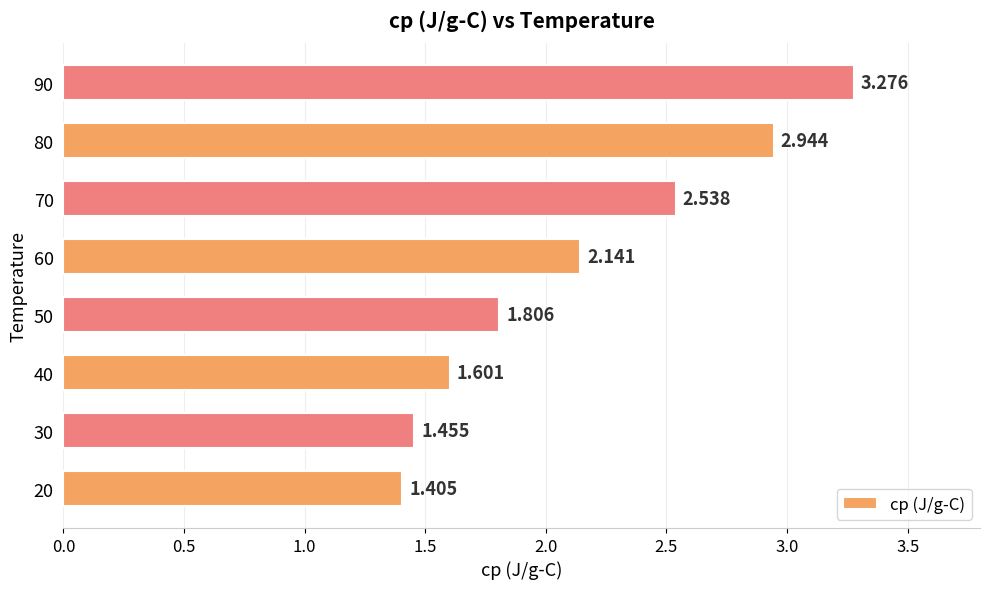

List the labels in order of value, smallest first.

20, 30, 40, 50, 60, 70, 80, 90